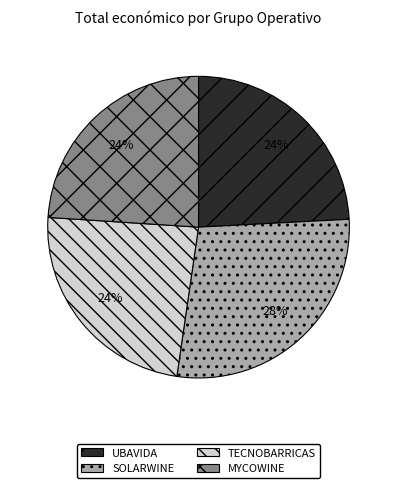

To the nearest percent, what is the average slice percentage?

25%